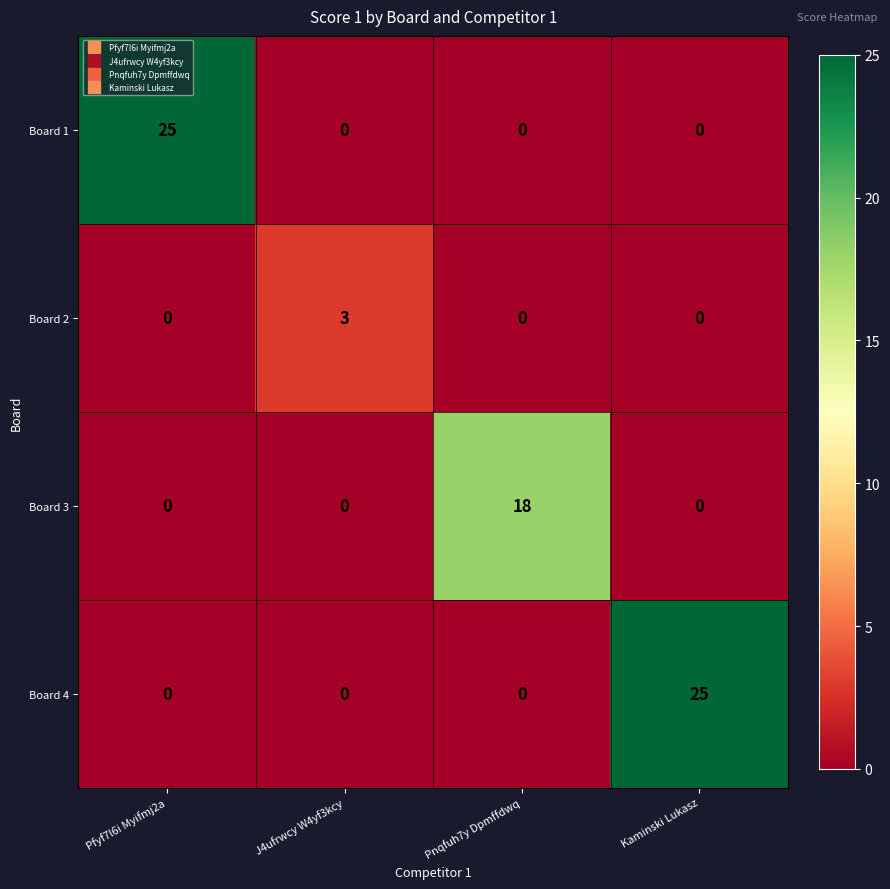

The Board 3 series shows 18 at Pnqfuh7y Dpmffdwq. True or false?

True